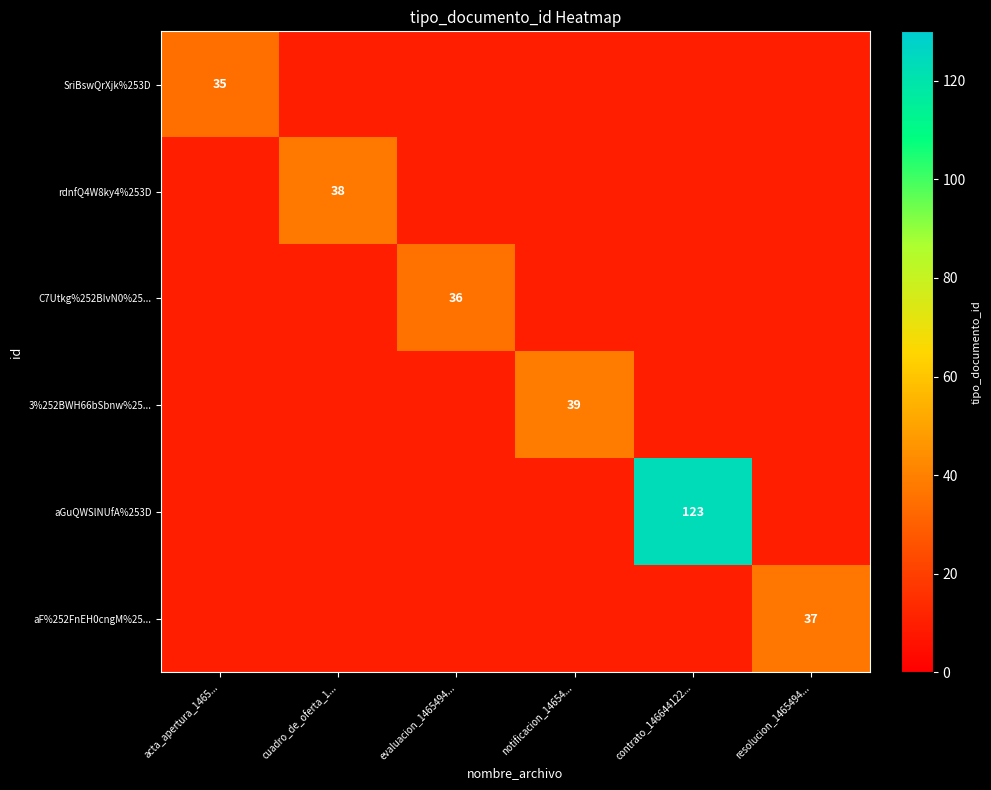

True or false: rdnfQ4W8ky4%253D has a value of 38 at cuadro_de_oferta_1....

True